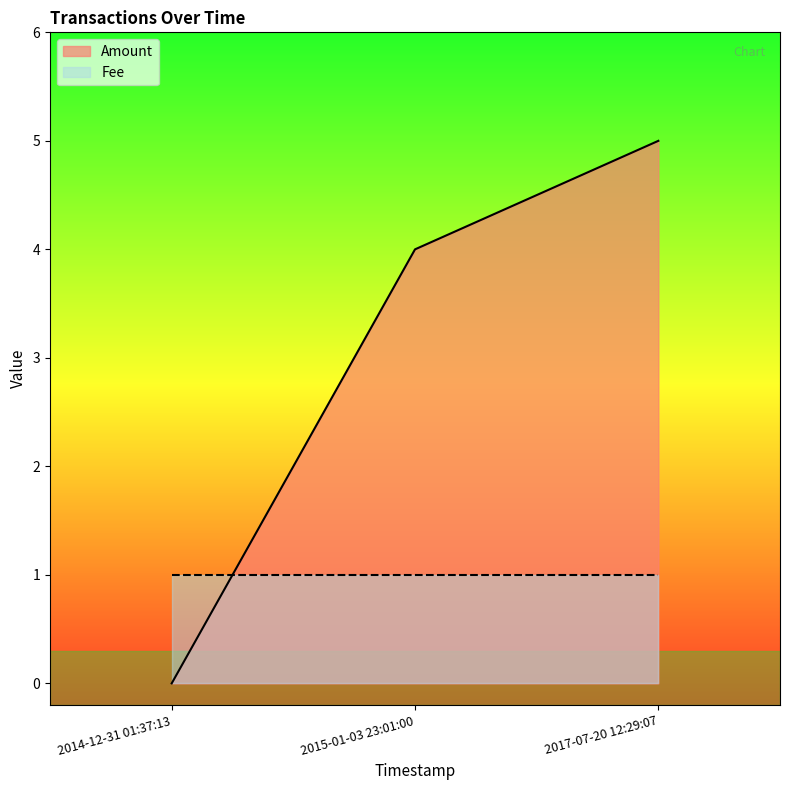

What is the maximum value shown in the chart?

5